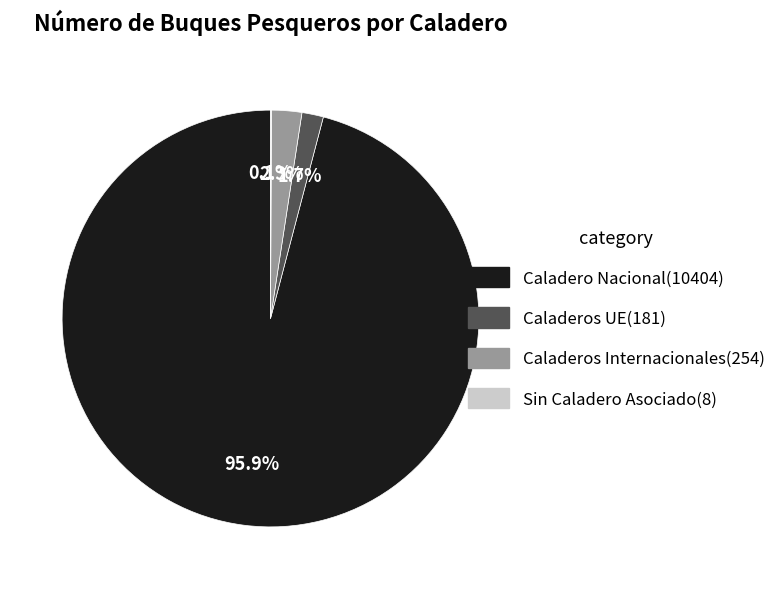

Which has a higher value, Caladeros UE or Caladero Nacional?

Caladero Nacional